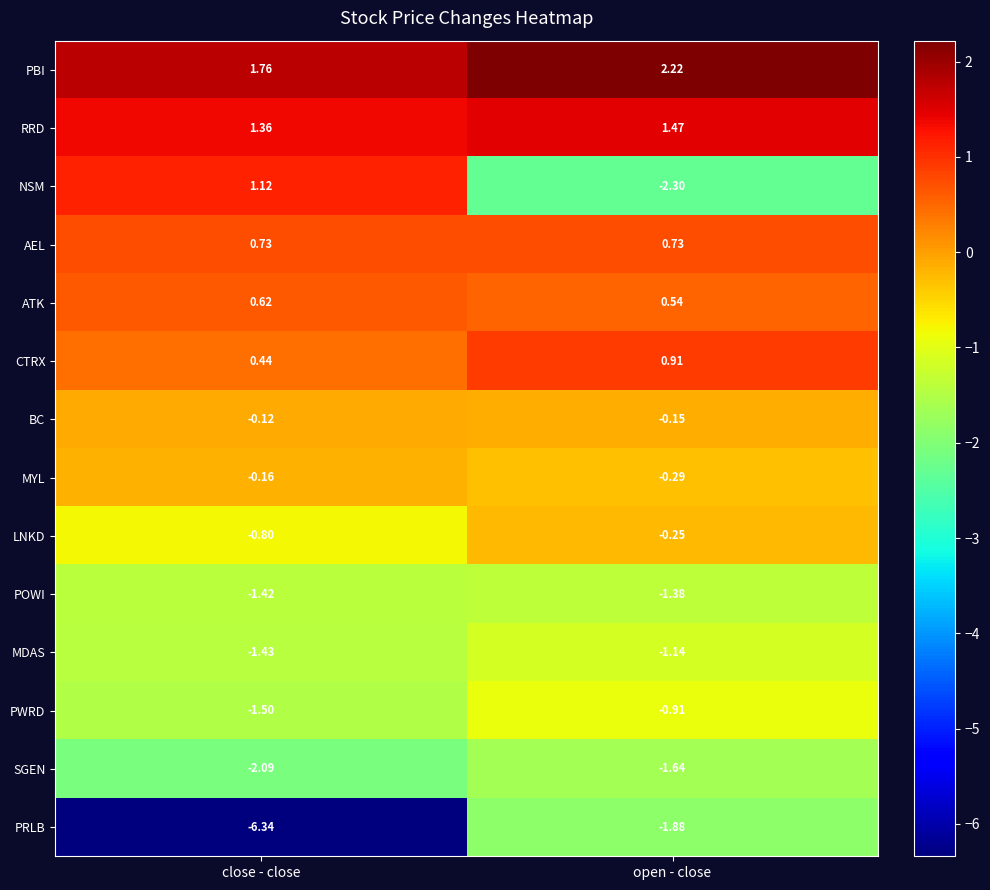

Which category has the lowest value across all series?

close - close